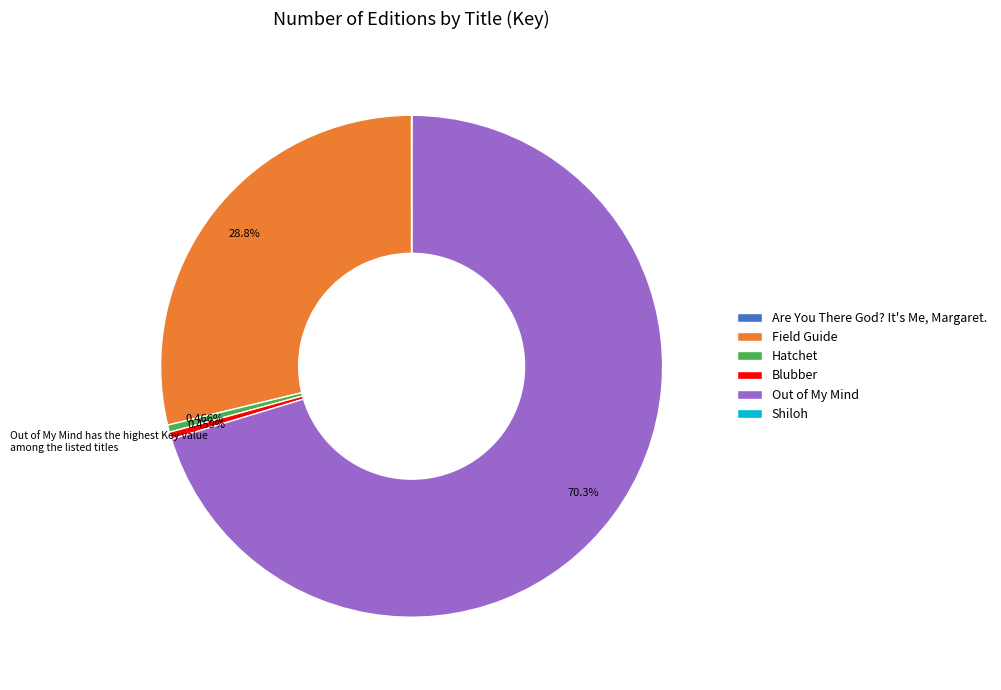

Between Field Guide and Hatchet, which is larger?

Field Guide